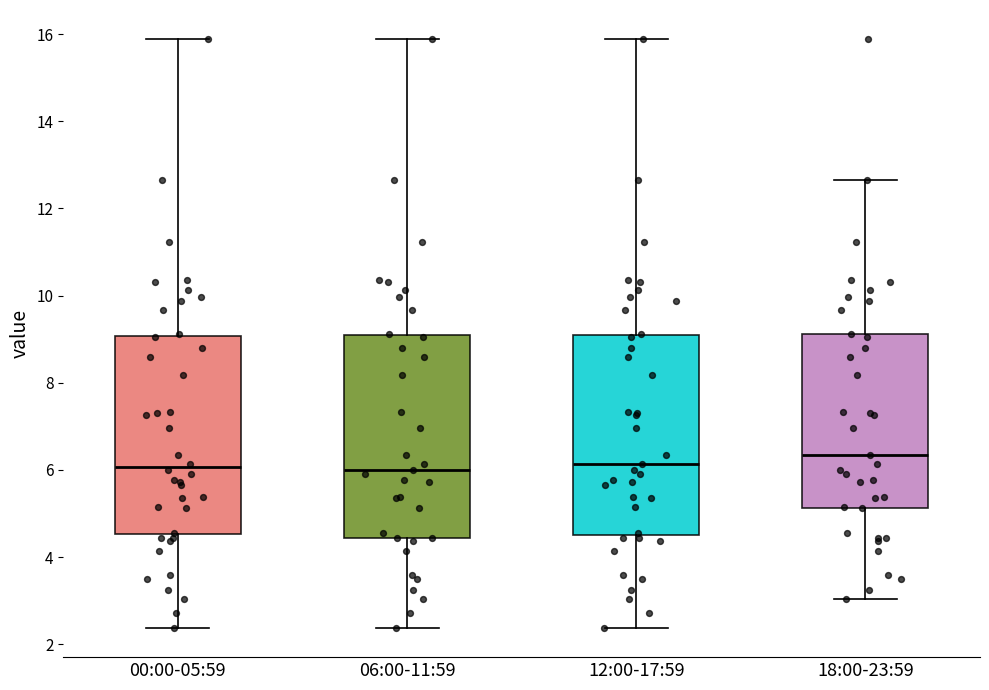

Where is the upper edge of the box for 18:00-23:59 on the y-axis? The values are not printed on the chart, so give them approximately, as read against the axis.

9.2